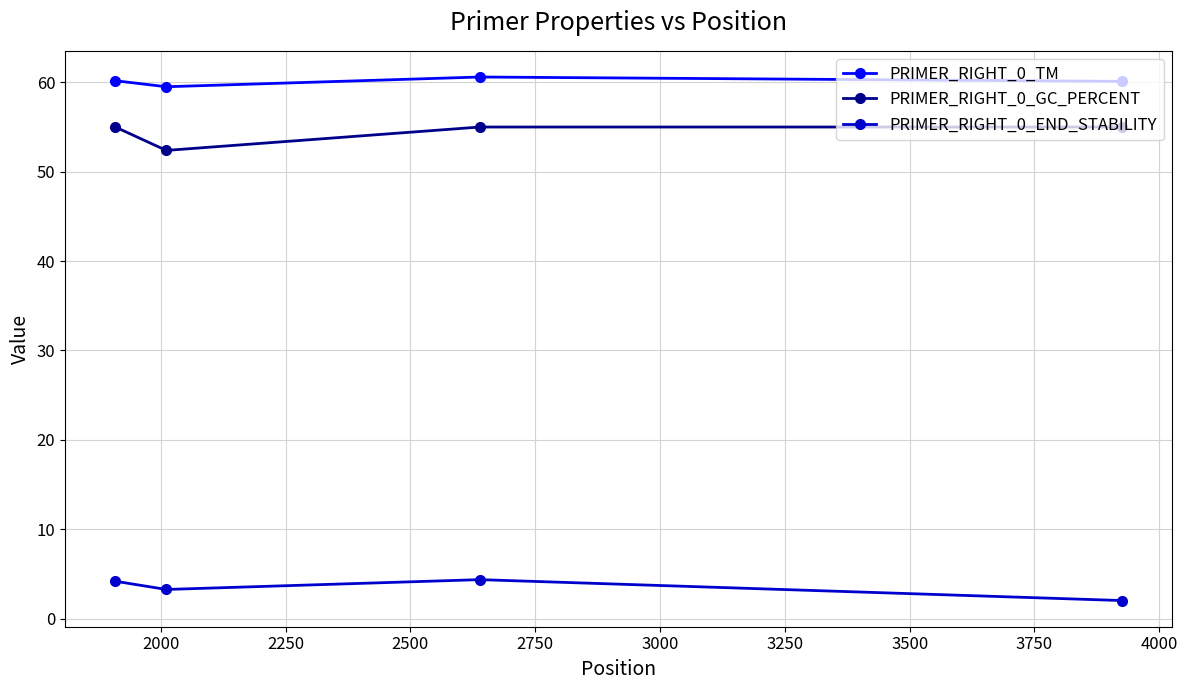

At how many categories does at least one series exceed 15?

4